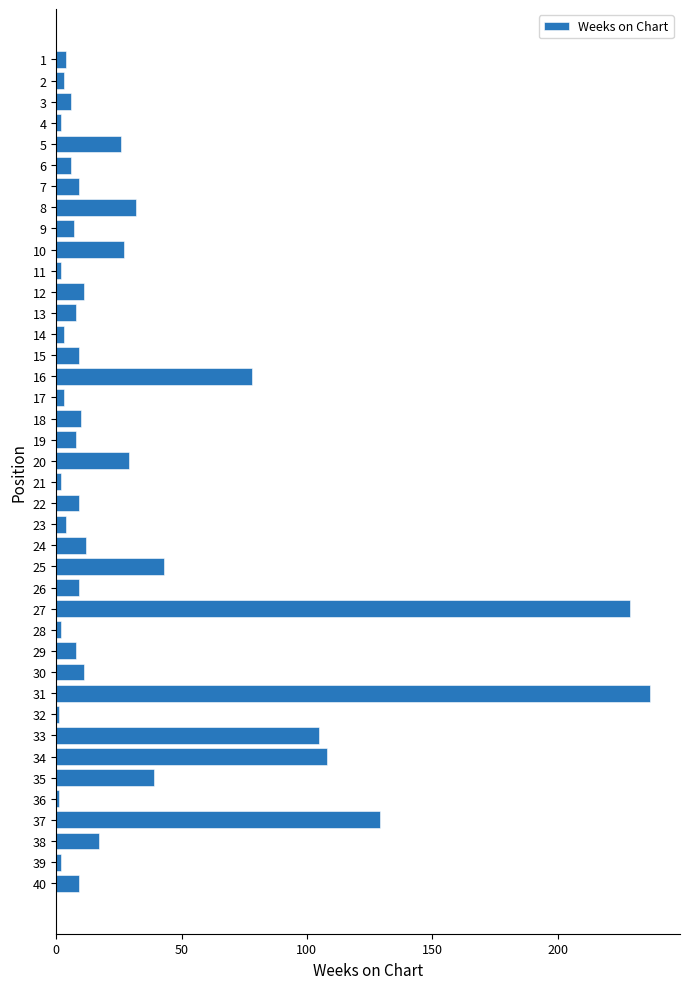

What is the difference between the second highest and second lowest values?

228